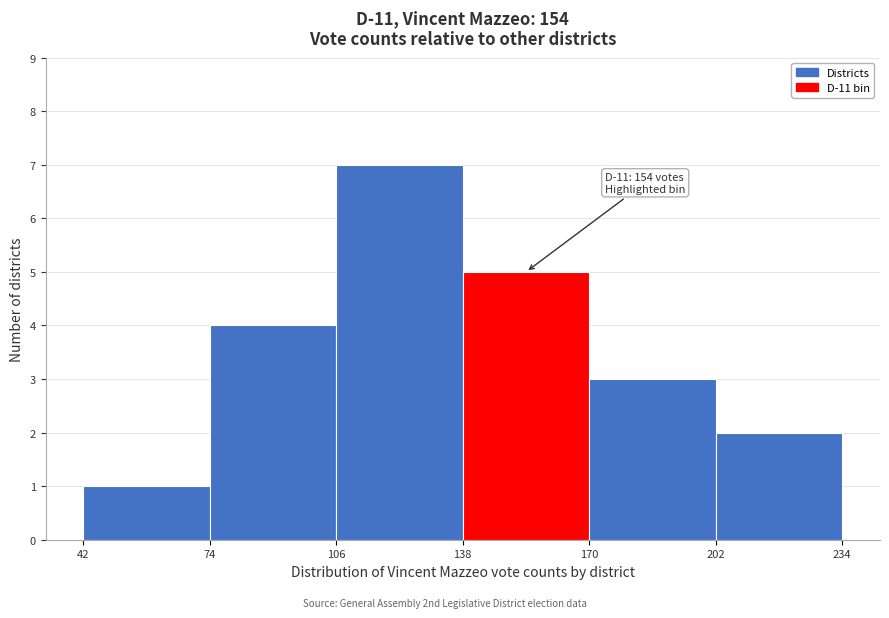

Which range on the x-axis has the tallest bar?

106 to 138